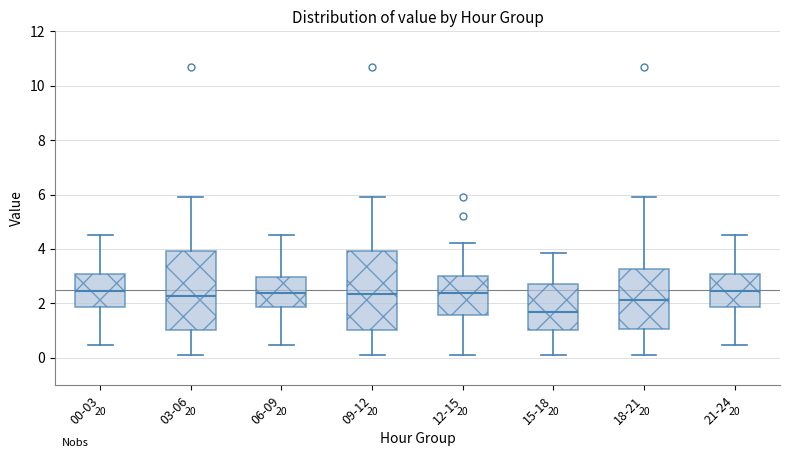

Reading left to right, transcribe this box plot: for each box, give where its median line is, the range the box spans, and where its two whiskers end, as read against the y-axis. The values are not printed on the chart, so give them approximately, as read against the axis.

00-03: median 2.4, box 1.8 to 3.0, whiskers 0.4 to 4.6
03-06: median 2.2, box 1.0 to 4.0, whiskers 0.2 to 6.0
06-09: median 2.4, box 1.8 to 3.0, whiskers 0.4 to 4.6
09-12: median 2.4, box 1.0 to 4.0, whiskers 0.2 to 6.0
12-15: median 2.4, box 1.6 to 3.0, whiskers 0.2 to 4.2
15-18: median 1.6, box 1.0 to 2.8, whiskers 0.2 to 3.8
18-21: median 2.2, box 1.0 to 3.2, whiskers 0.2 to 6.0
21-24: median 2.4, box 1.8 to 3.0, whiskers 0.4 to 4.6